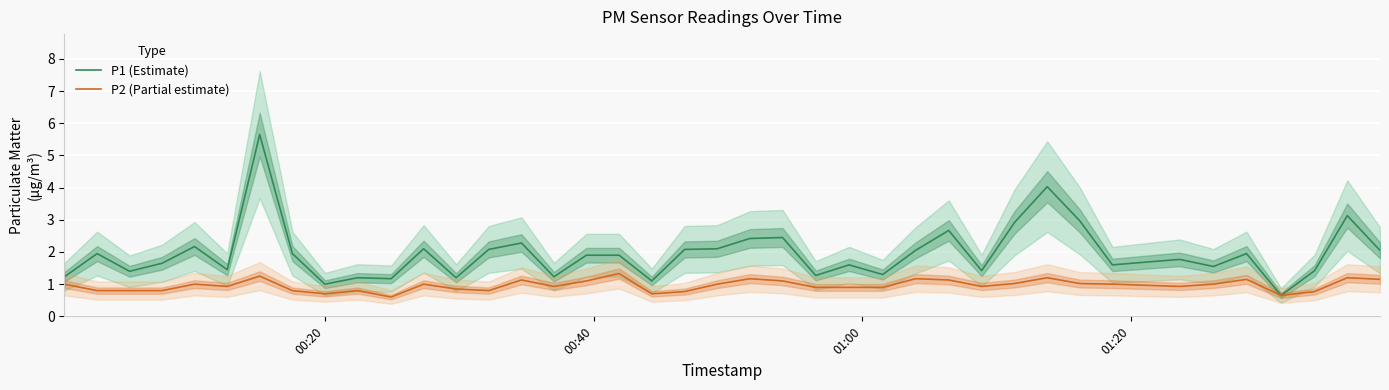

In P1 (Estimate), how many points are higher than both neighbors (excluding endpoints)?

13